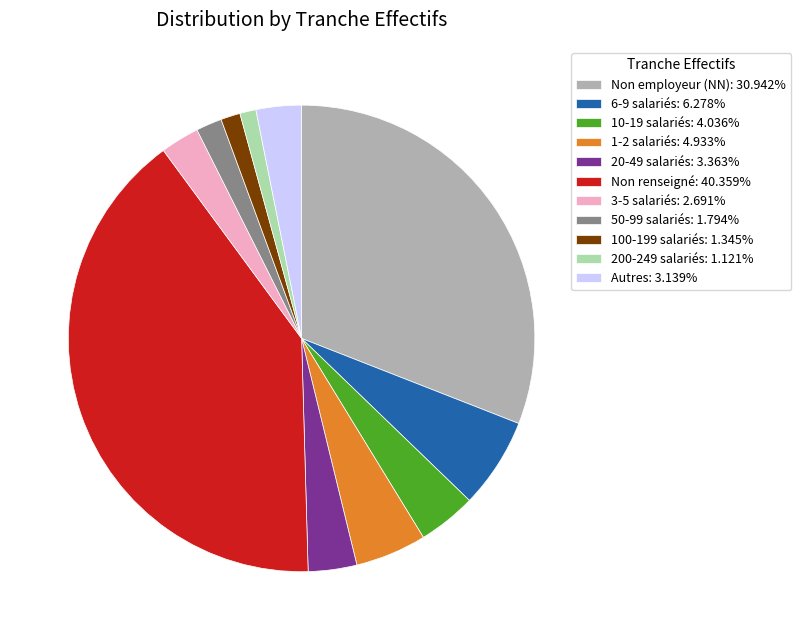

Is there a majority slice in this chart?

No